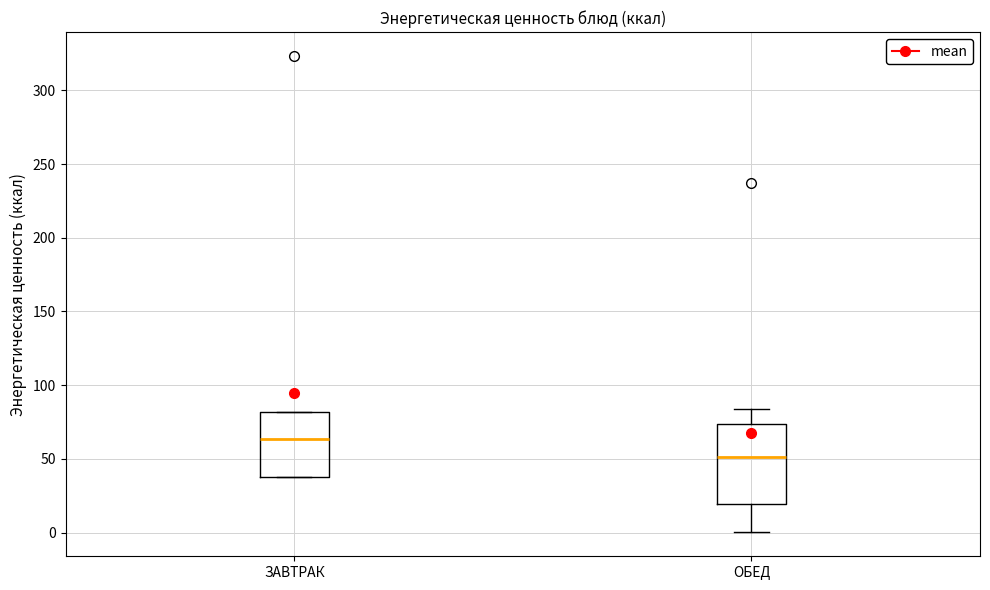

Comparing the boxes themselves (not the whiskers), which one is the tallest?

ОБЕД